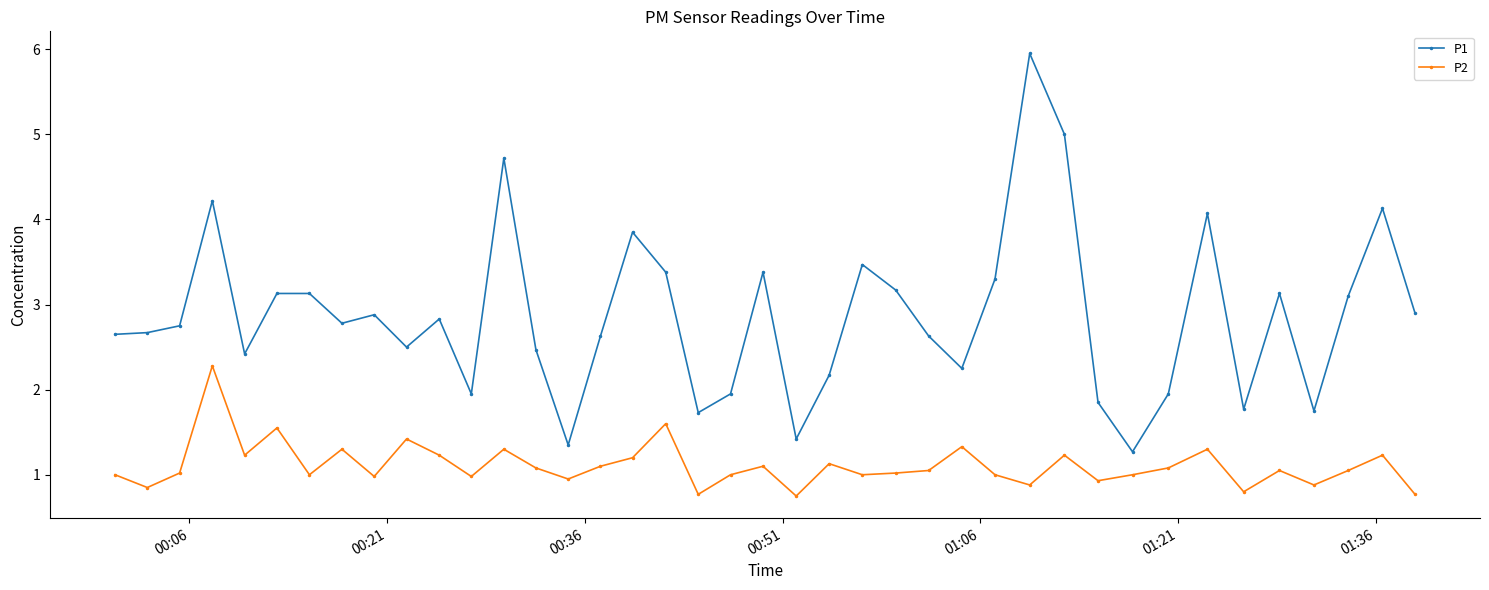

True or false: P2 has more than 1 points higher than both neighbors.

True